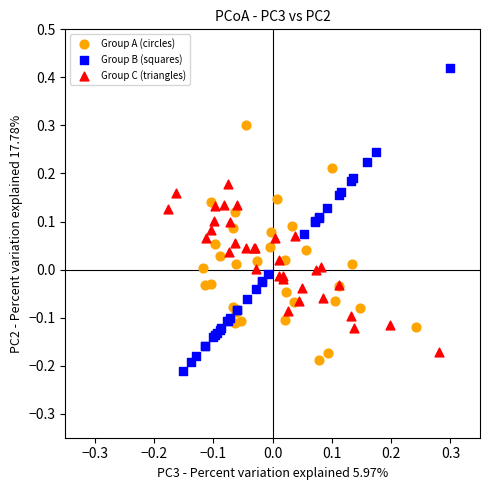

Which series has the largest Y range (max minus min)?

Group B (squares)